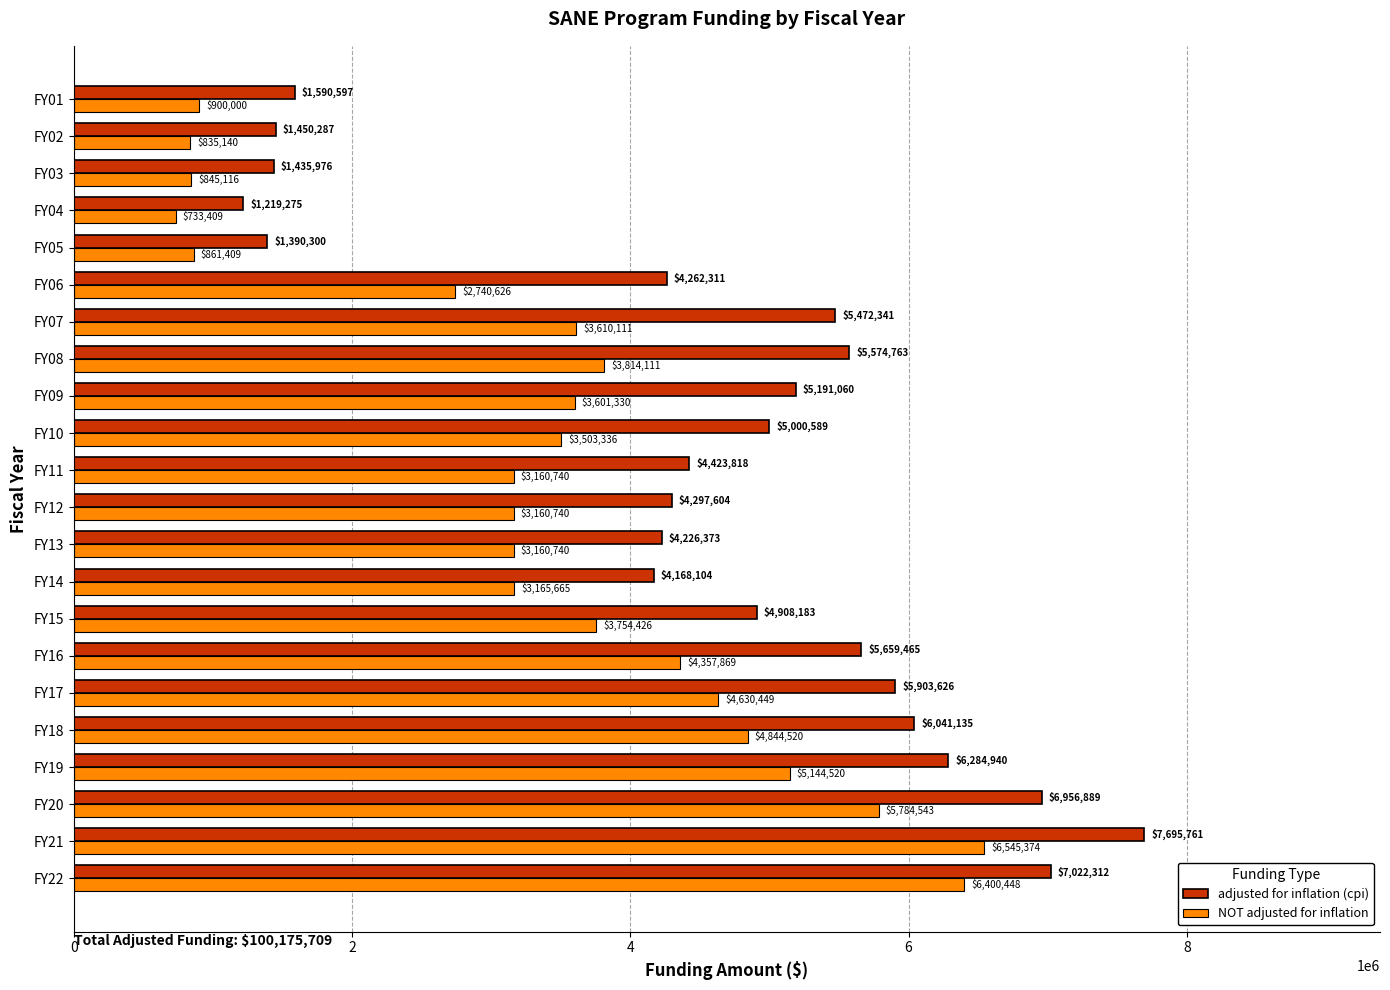

What is the difference between the adjusted for inflation (cpi) values at FY20 and FY10?

1956300